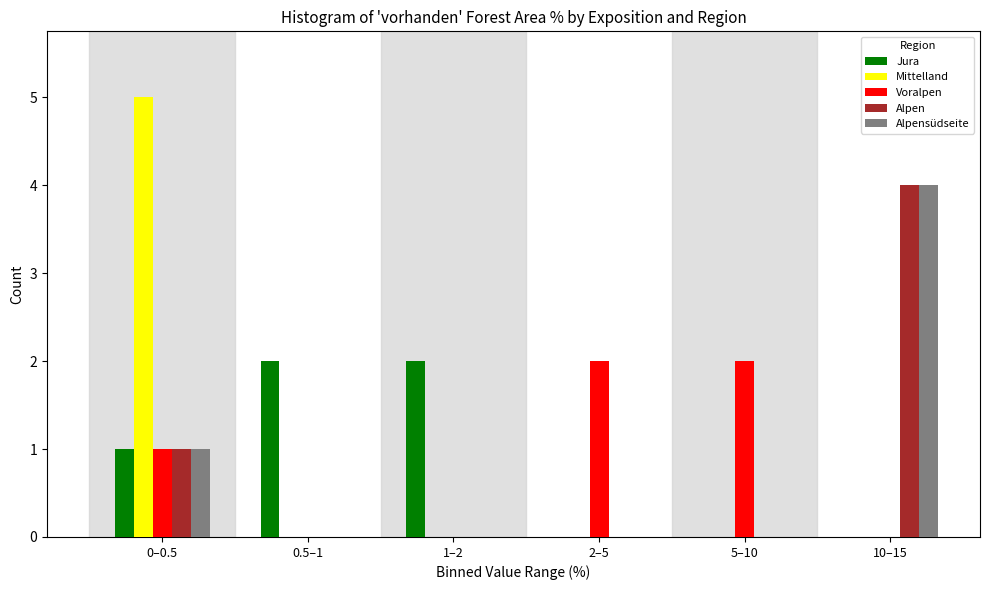

Reading left to right, list all the values displayed in this chart.

Jura: 0–0.5=1	0.5–1=2	1–2=2	2–5=0	5–10=0	10–15=0
Mittelland: 0–0.5=5	0.5–1=0	1–2=0	2–5=0	5–10=0	10–15=0
Voralpen: 0–0.5=1	0.5–1=0	1–2=0	2–5=2	5–10=2	10–15=0
Alpen: 0–0.5=1	0.5–1=0	1–2=0	2–5=0	5–10=0	10–15=4
Alpensüdseite: 0–0.5=1	0.5–1=0	1–2=0	2–5=0	5–10=0	10–15=4